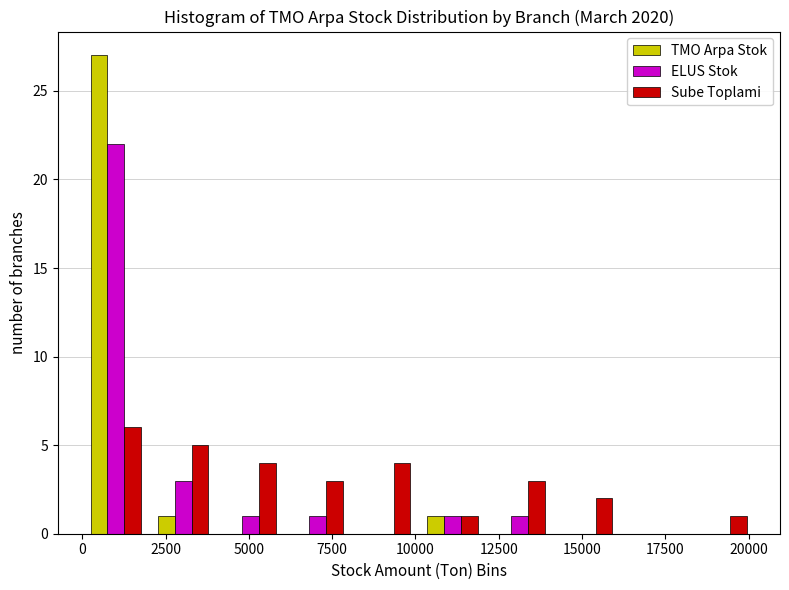

What is the height of the ELUS Stok bar covering 10000 to 12000 on the x-axis? Neither the bar edges nor the heights are printed on the chart, so give them approximately, as read against the axes.

1